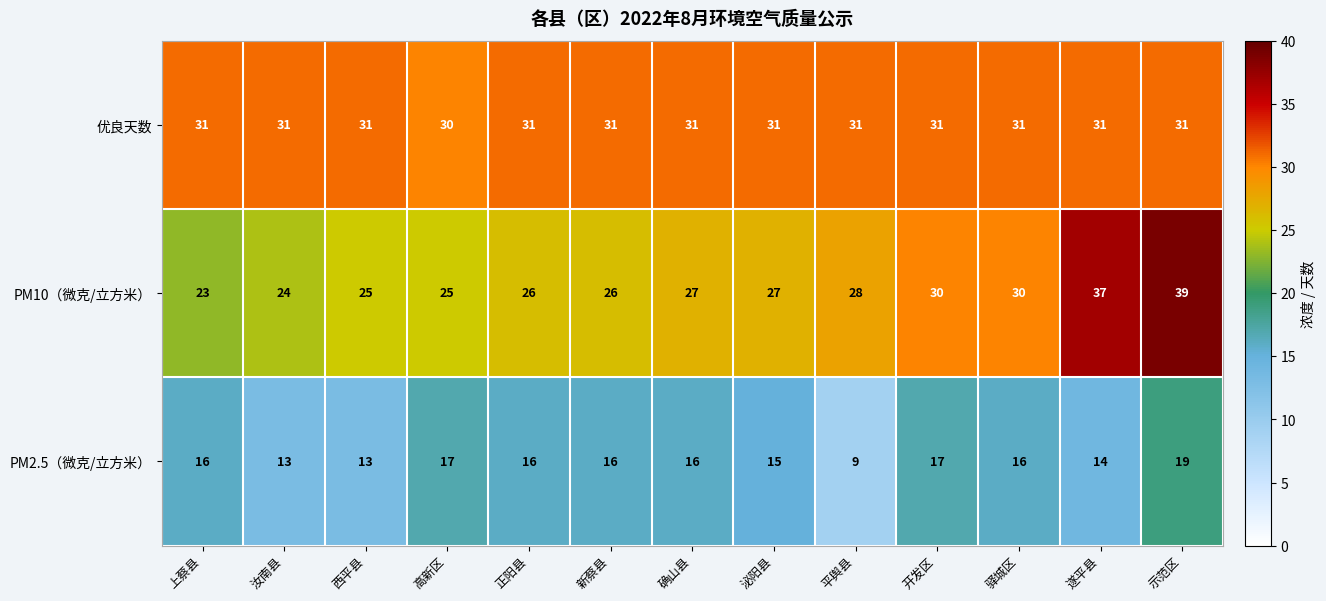

Count the number of data series in this chart.

3